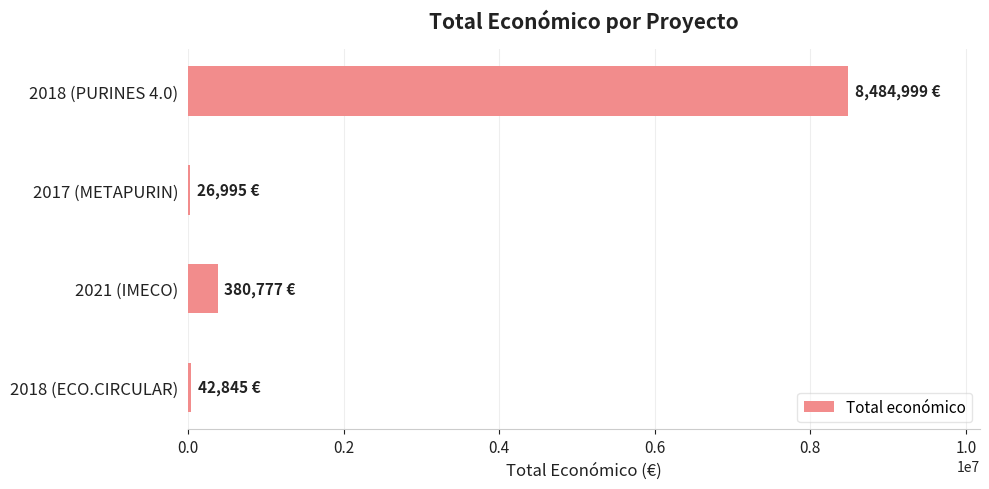

What is the sum of all values?

8935616